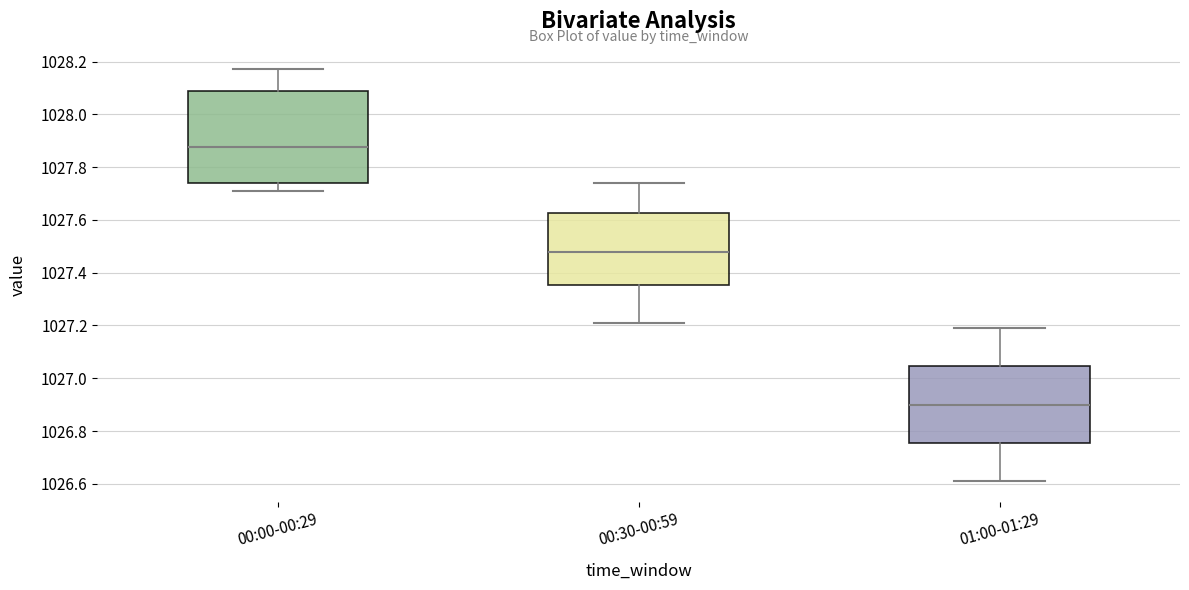

Where is the lower edge of the box for 01:00-01:29 on the y-axis? The values are not printed on the chart, so give them approximately, as read against the axis.

1026.76